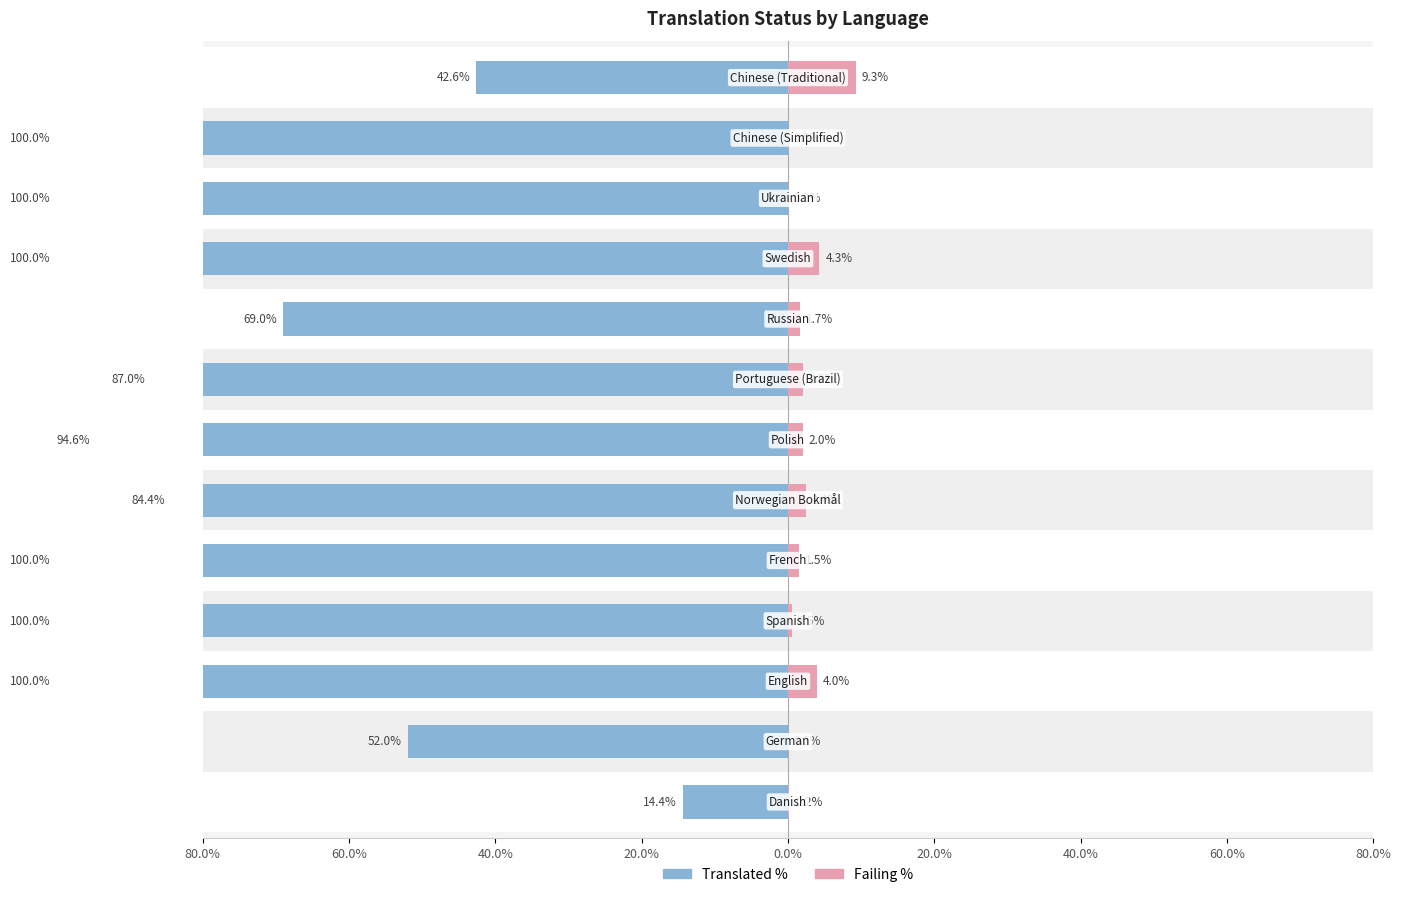

Reading left to right, list all the values displayed in this chart.

translated_percent: -14.4	-52.0	-100.0	-100.0	-100.0	-84.4	-94.6	-87.0	-69.0	-100.0	-100.0	-100.0	-42.6
failing_percent: 0.2	0.0	4.0	0.5	1.5	2.4	2.0	2.0	1.7	4.3	0.0	0.0	9.3